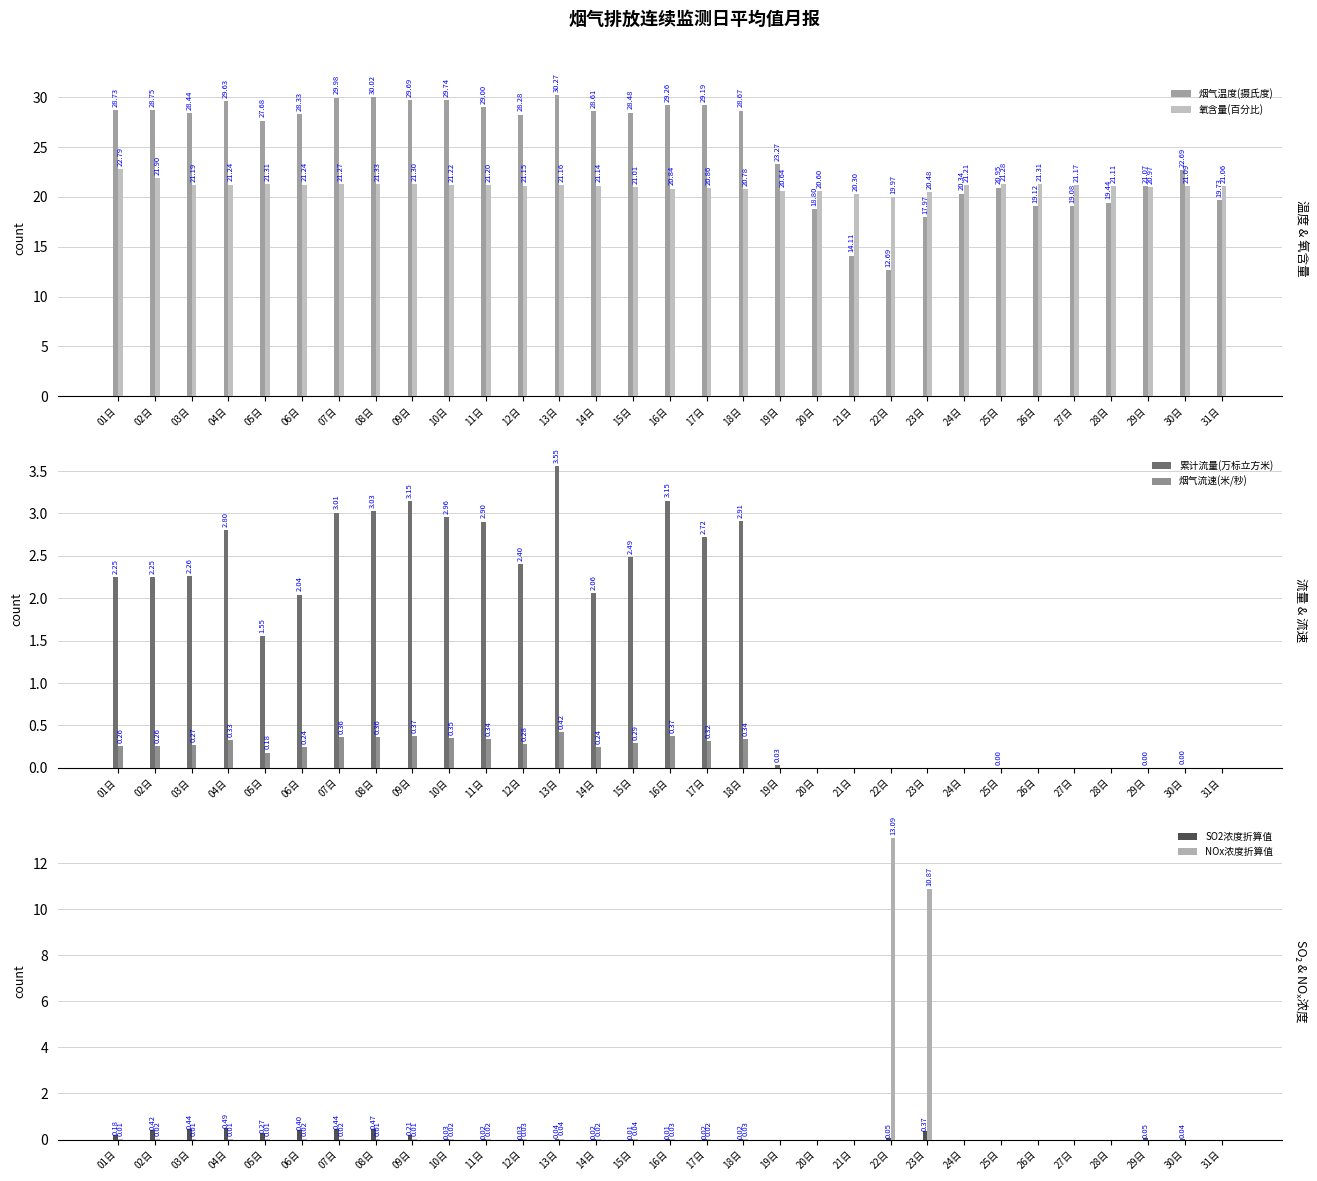

What is the average value of the NOx浓度折算值 series?

0.8